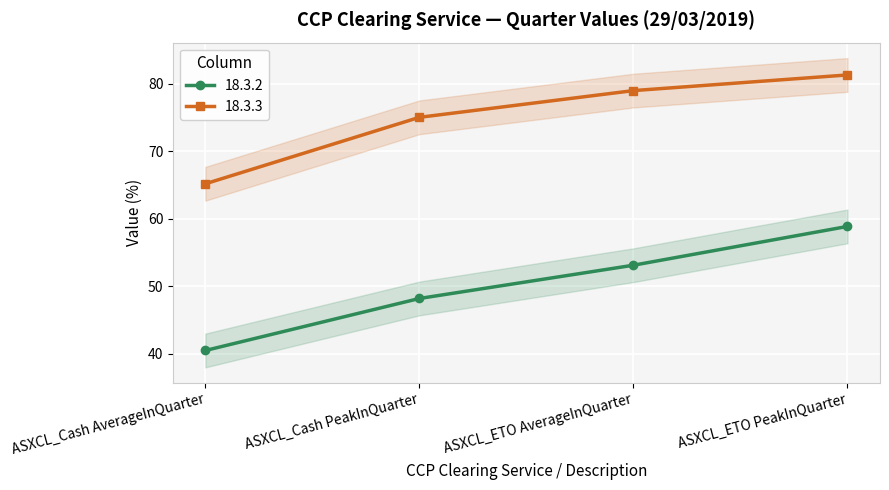

Which label corresponds to the largest value in the chart?

ASXCL_ETO PeakInQuarter